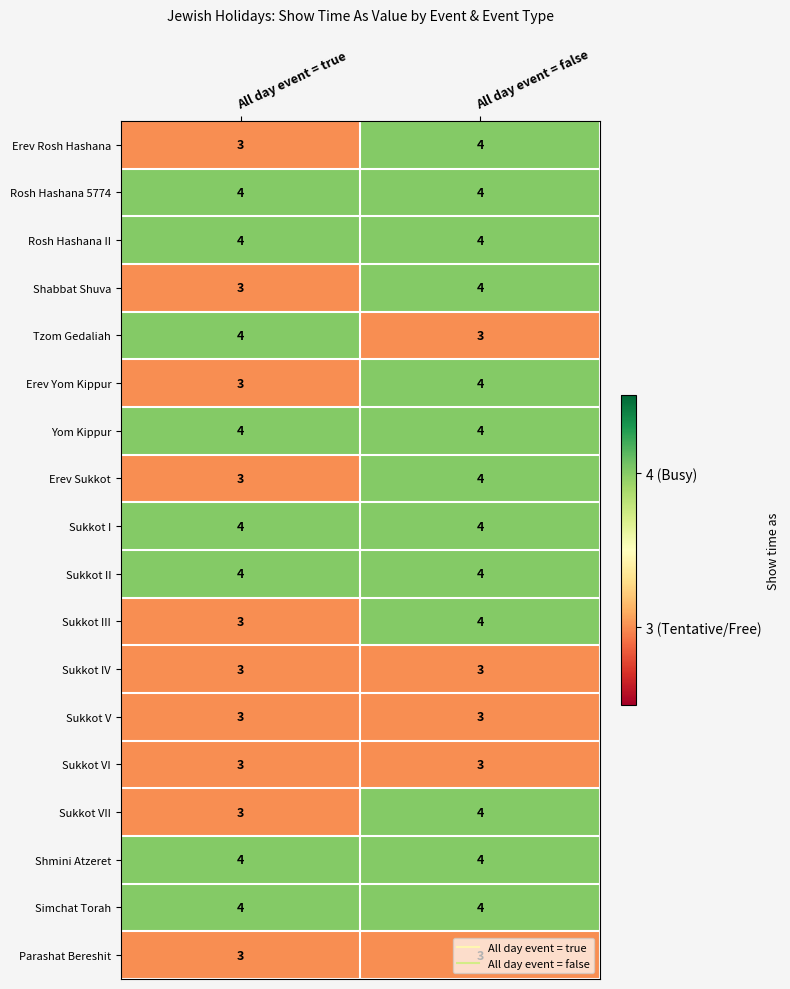

At how many categories does at least one series exceed 3?

2